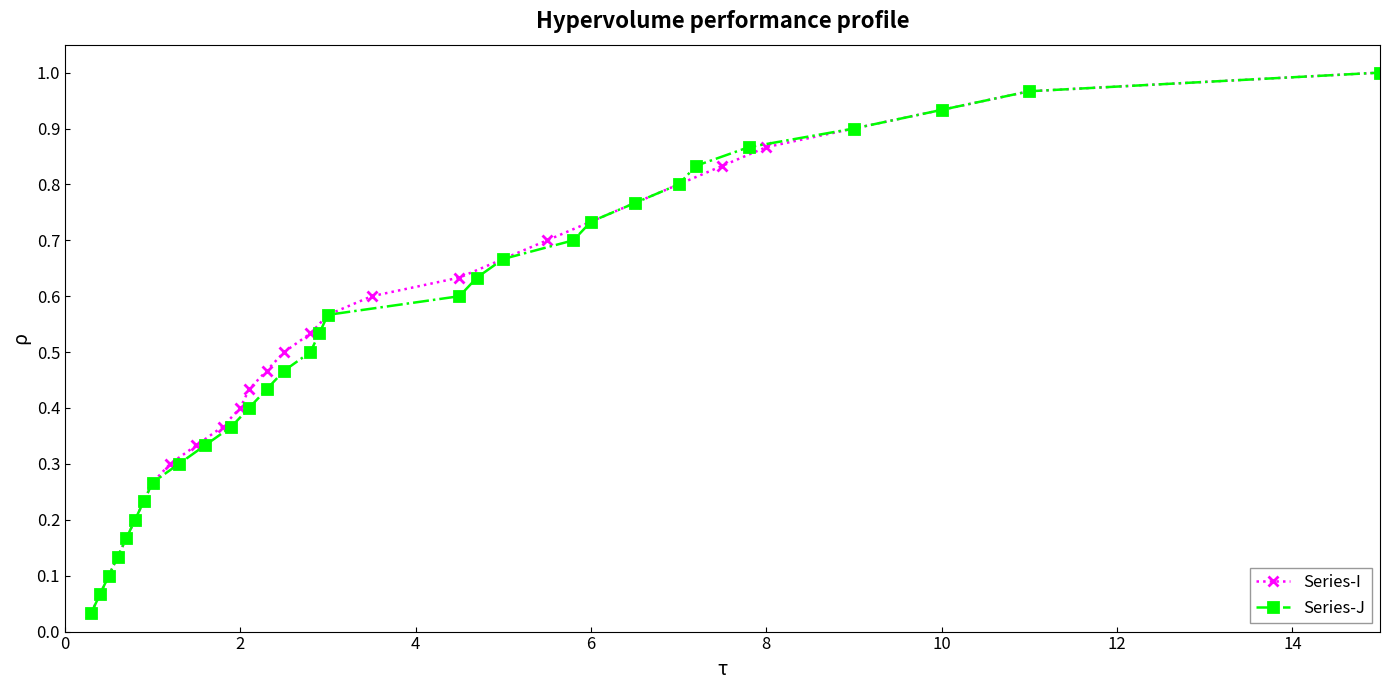

Is it true that Series-I equals 0.1 at 6?

False